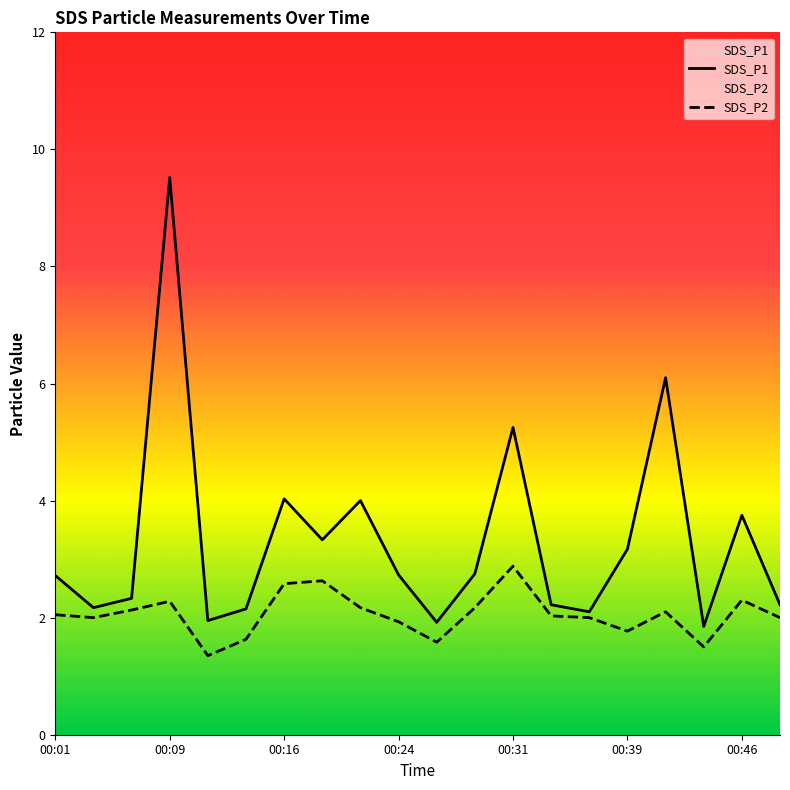

At which category is the sum across all series the highest?

00:09